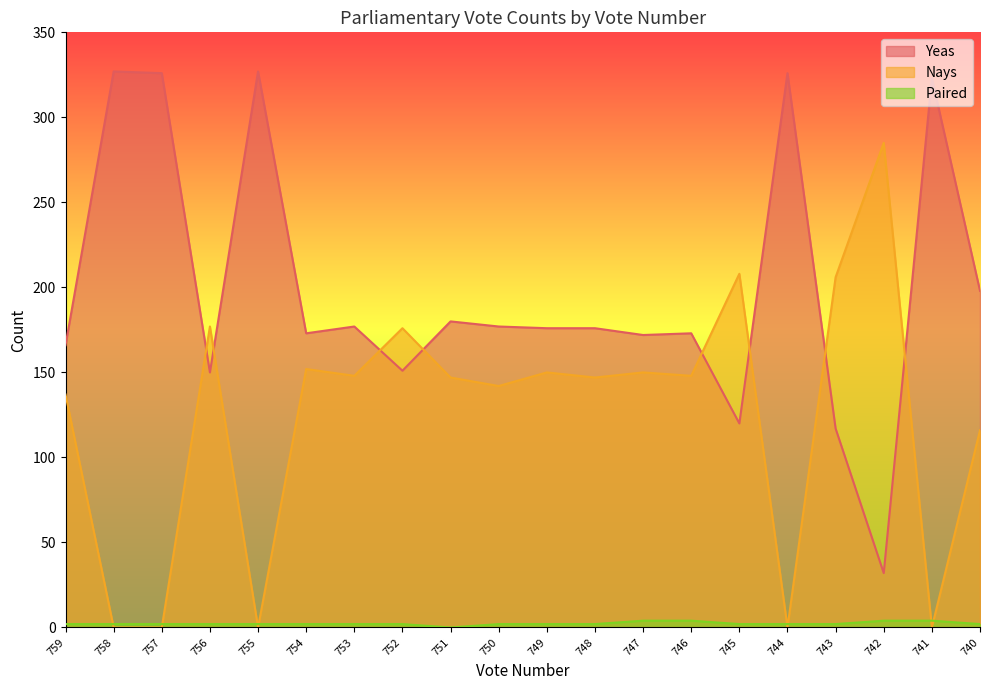

True or false: Paired has more than 2 interior local peaks.

False